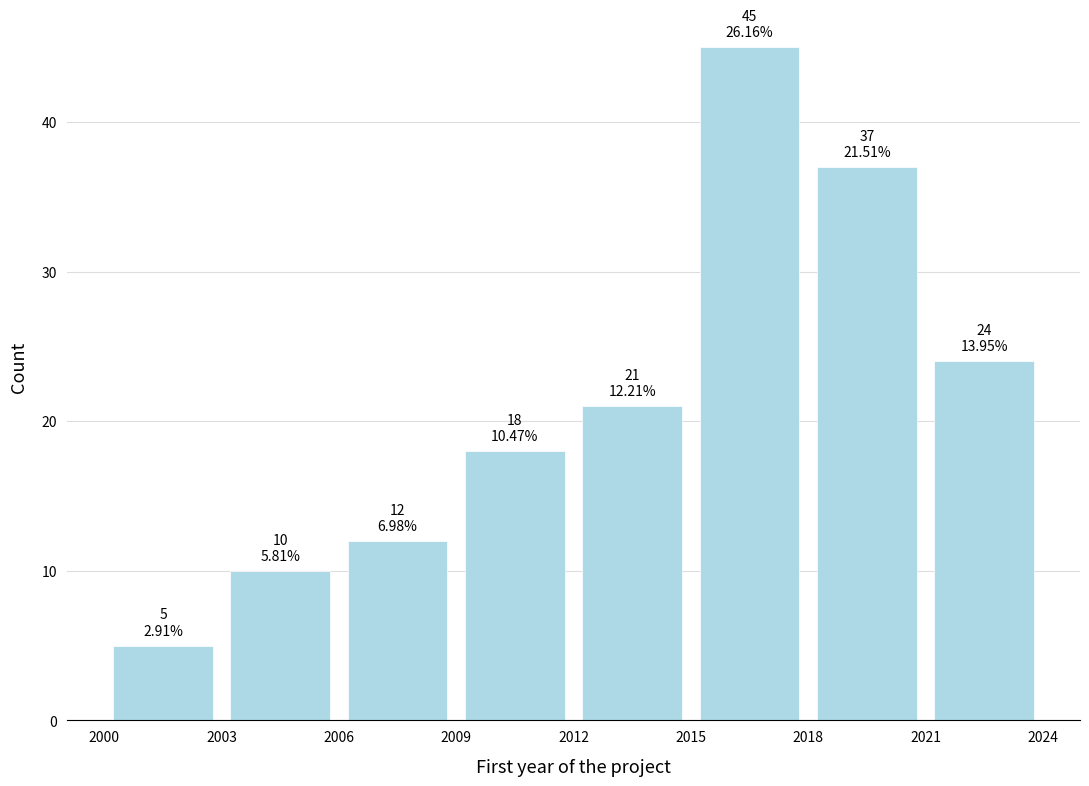

Over which range of the x-axis is the bar tallest?

2015 to 2018